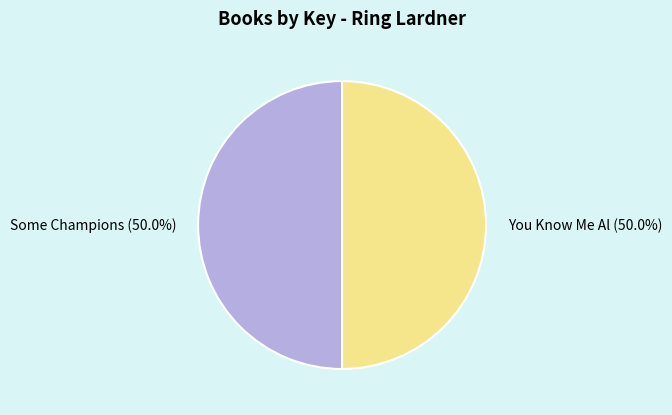

What percentage do Some Champions and You Know Me Al together represent?

100.0%